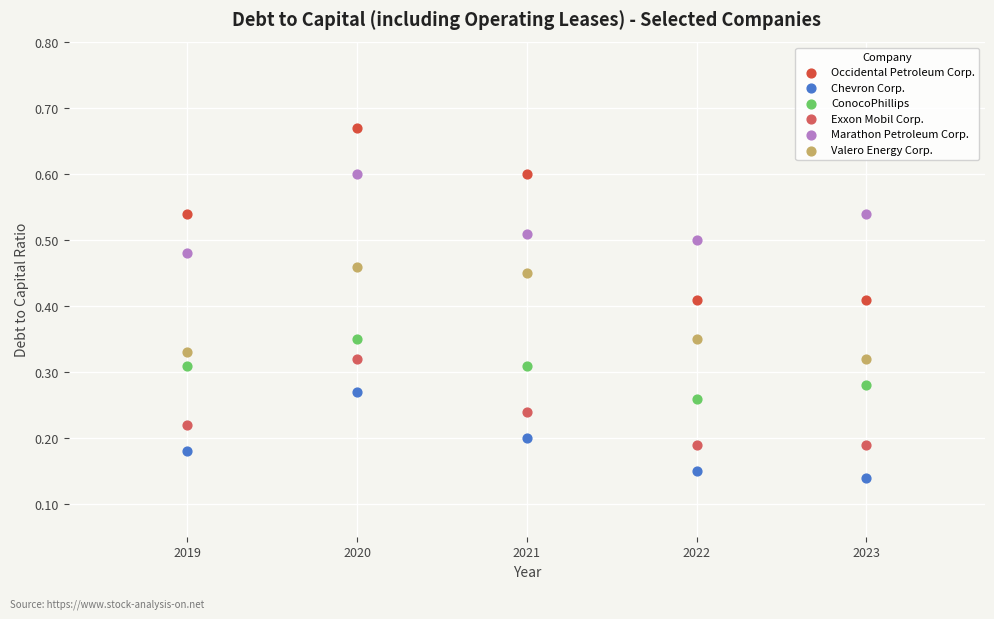

Which series contains the highest Y value?

Occidental Petroleum Corp.